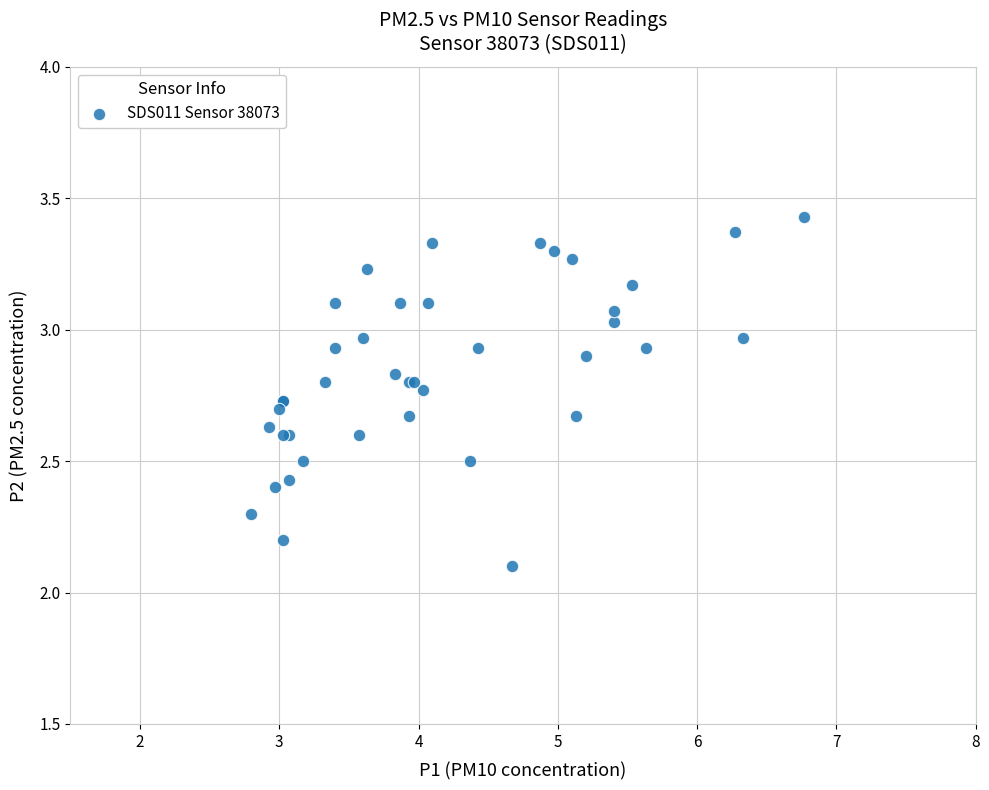

What Y value in the scatter plot is closest to 2?

2.1